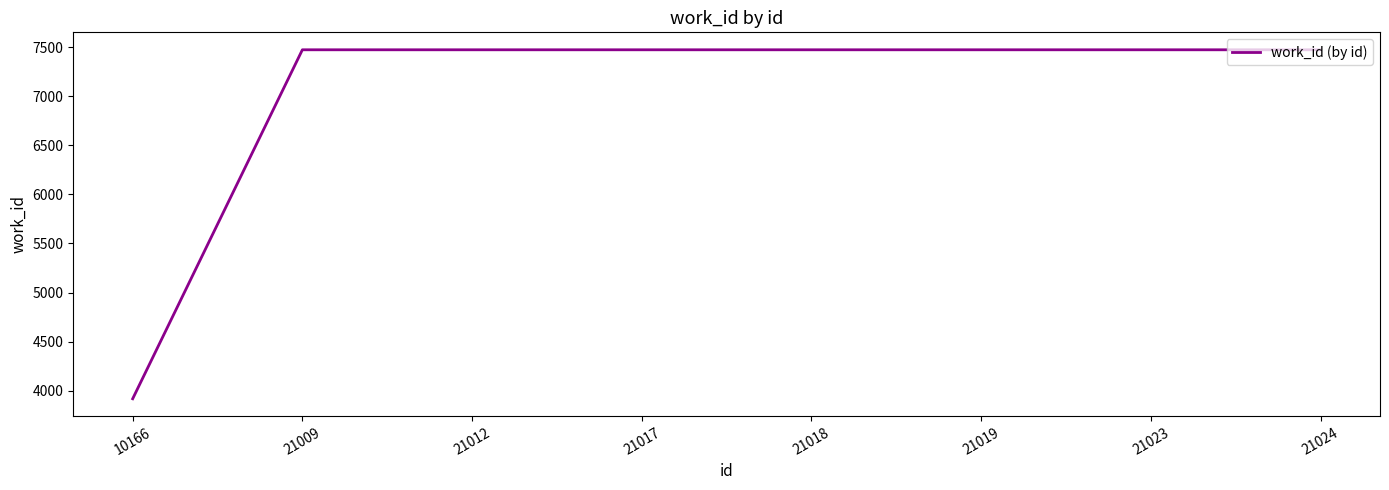

What is the minimum value shown in the chart?

3916